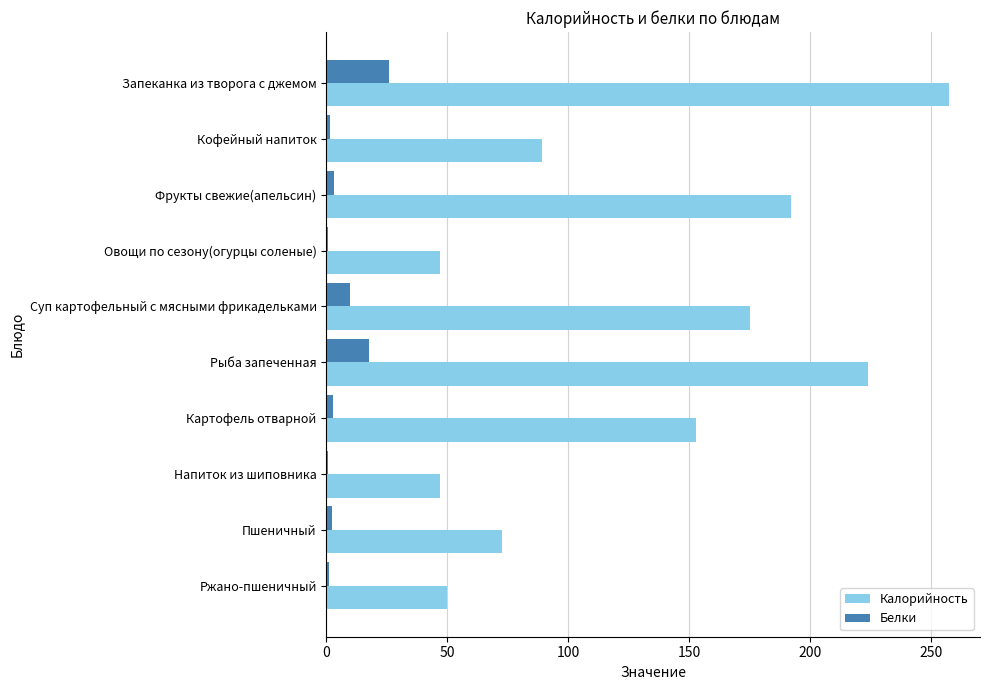

Which series has the largest range (max minus min)?

Калорийность